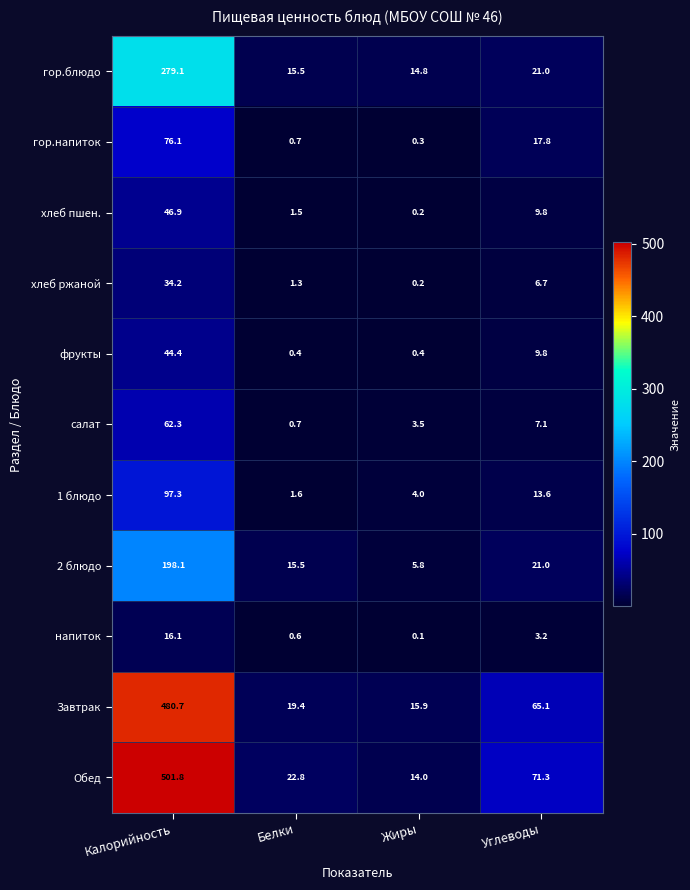

List the series in order of their peak value, highest first.

Обед, Завтрак, гор.блюдо, 2 блюдо, 1 блюдо, гор.напиток, салат, хлеб пшен., фрукты, хлеб ржаной, напиток